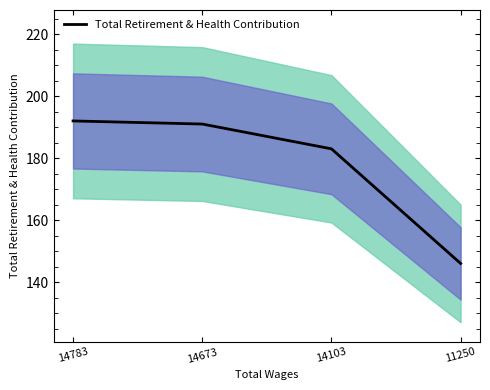

List the labels in order of value, largest first.

14783, 14673, 14103, 11250